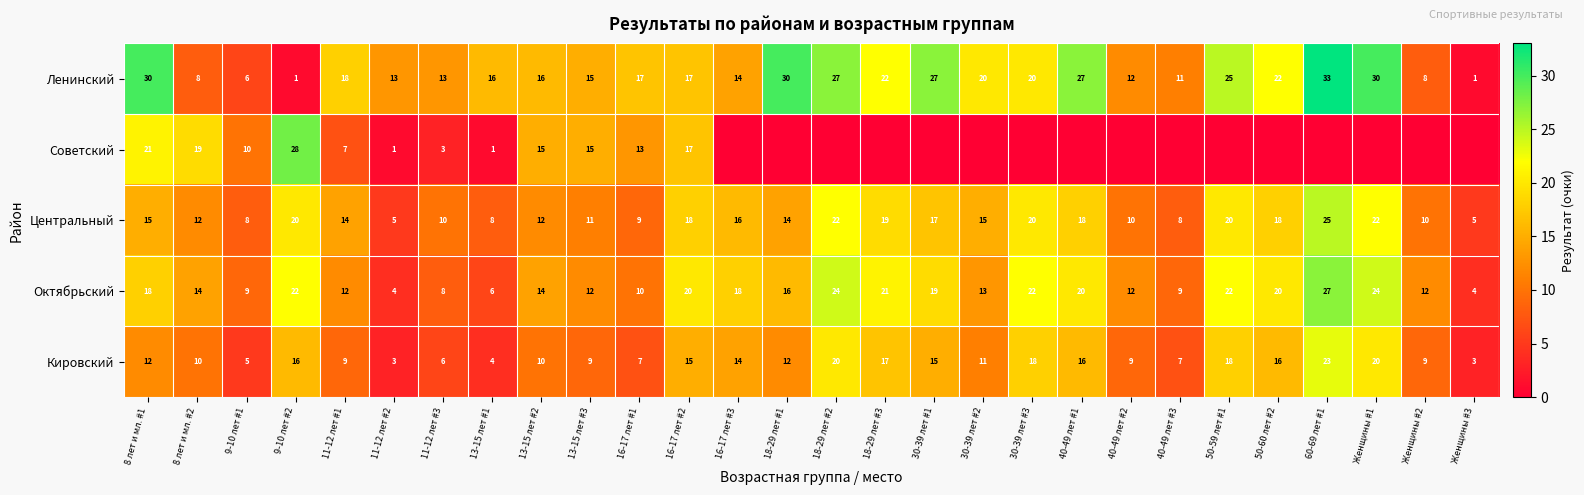

At 11-12 лет #2, list the series in order from largest to smallest.

Ленинский, Центральный, Октябрьский, Кировский, Советский